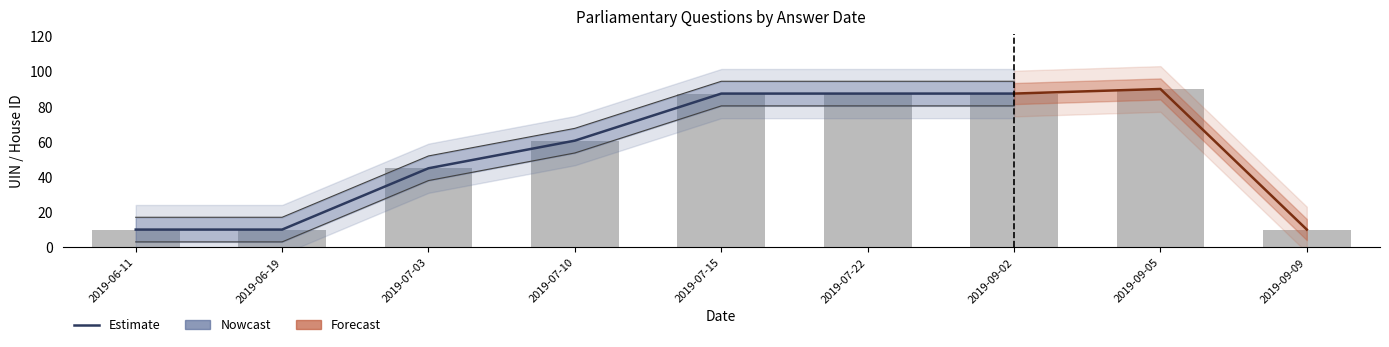

Reading left to right, list all the values displayed in this chart.

10.0	10.0	44.9	60.6	87.4	87.4	87.4	90.0	10.0